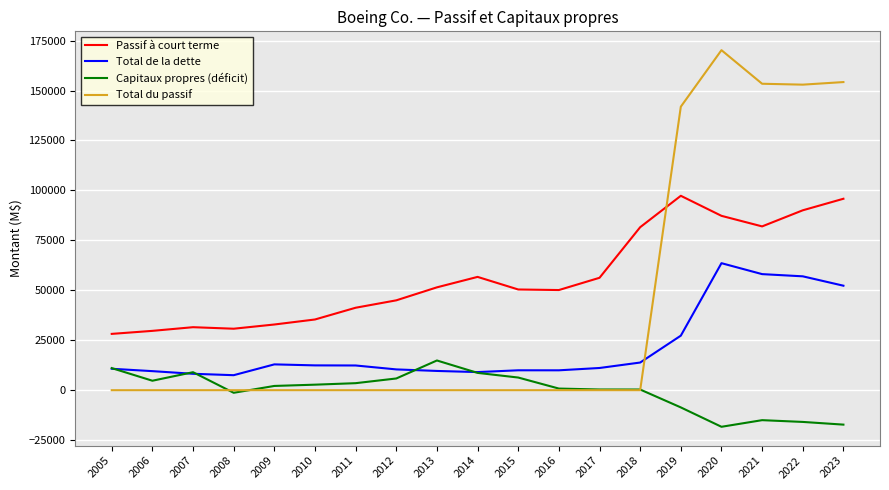

How many lines are shown in the chart?

4